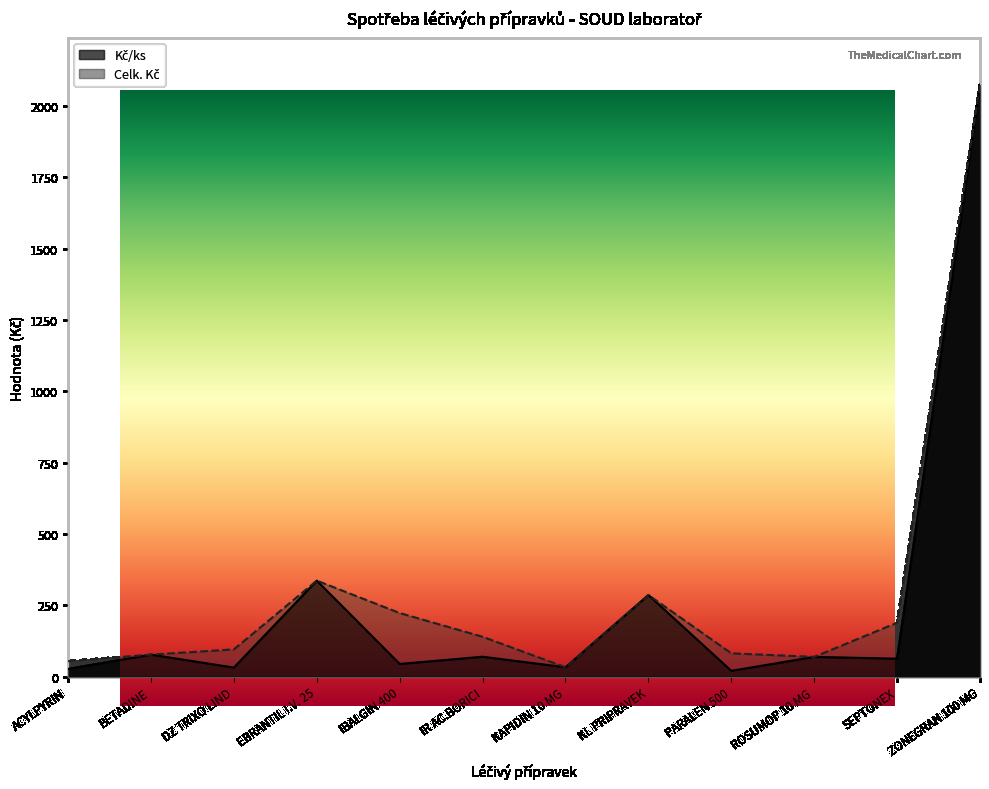

What are all the series names shown in the legend?

Kč/ks, Celk. Kč